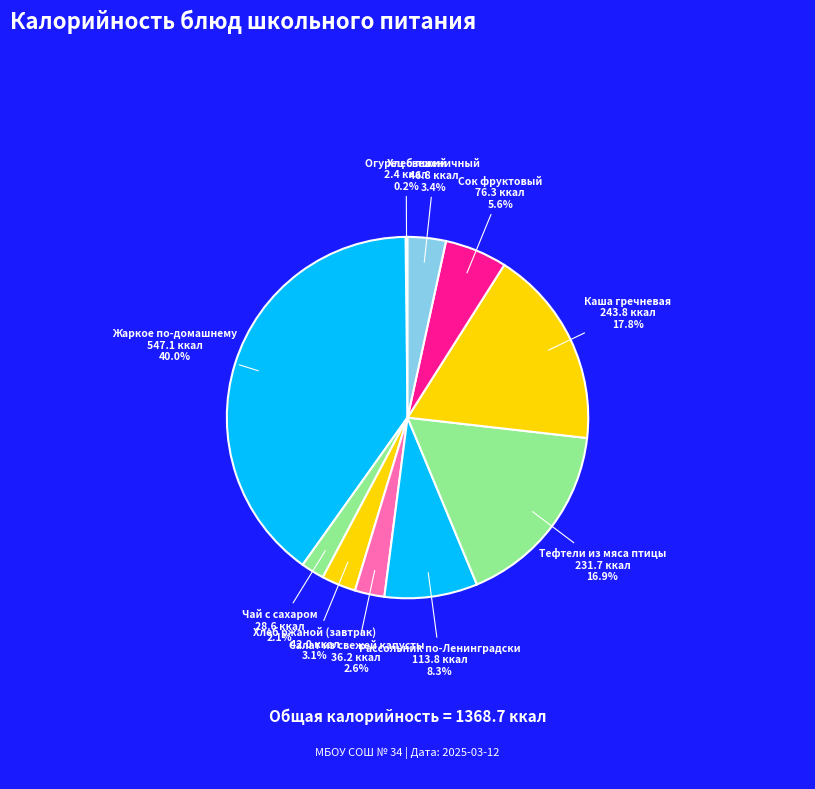

Is there a majority slice in this chart?

No